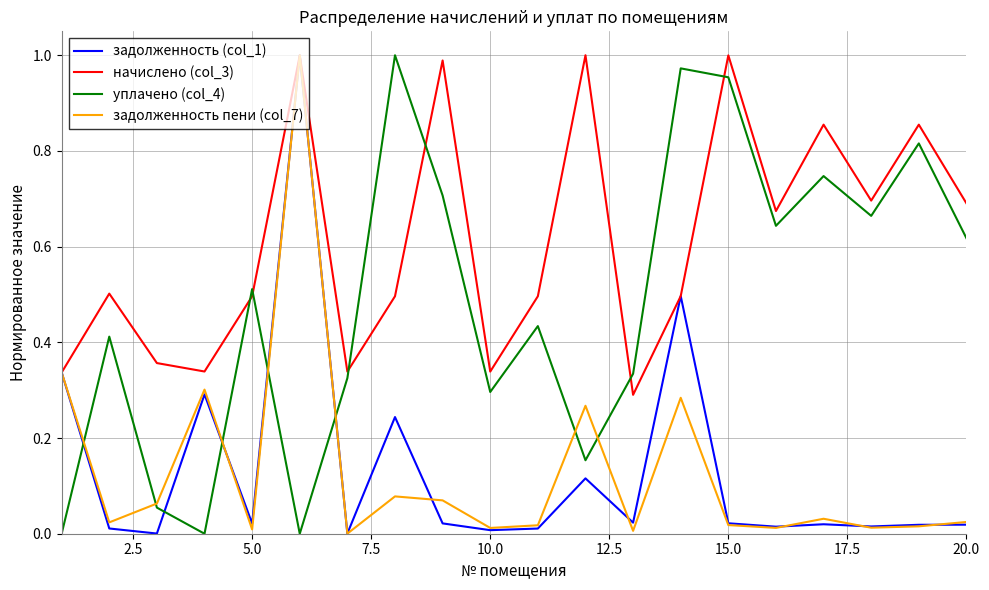

True or false: задолженность (col_1) has more than 0 interior local peaks.

True